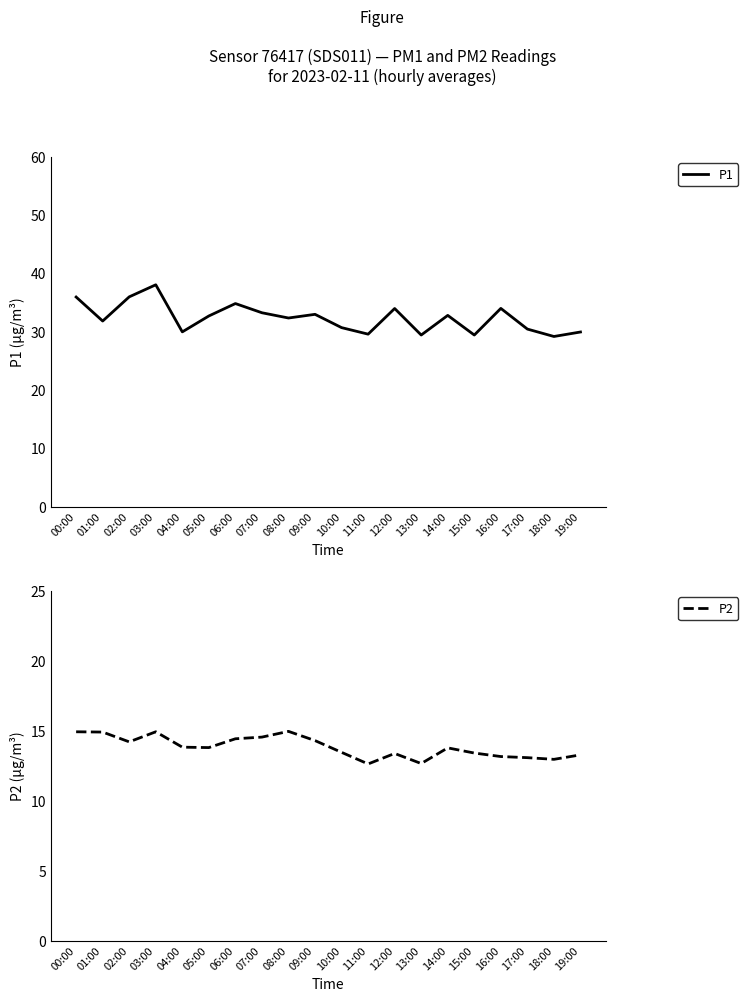

What is the sum of all P1 values?

648.4